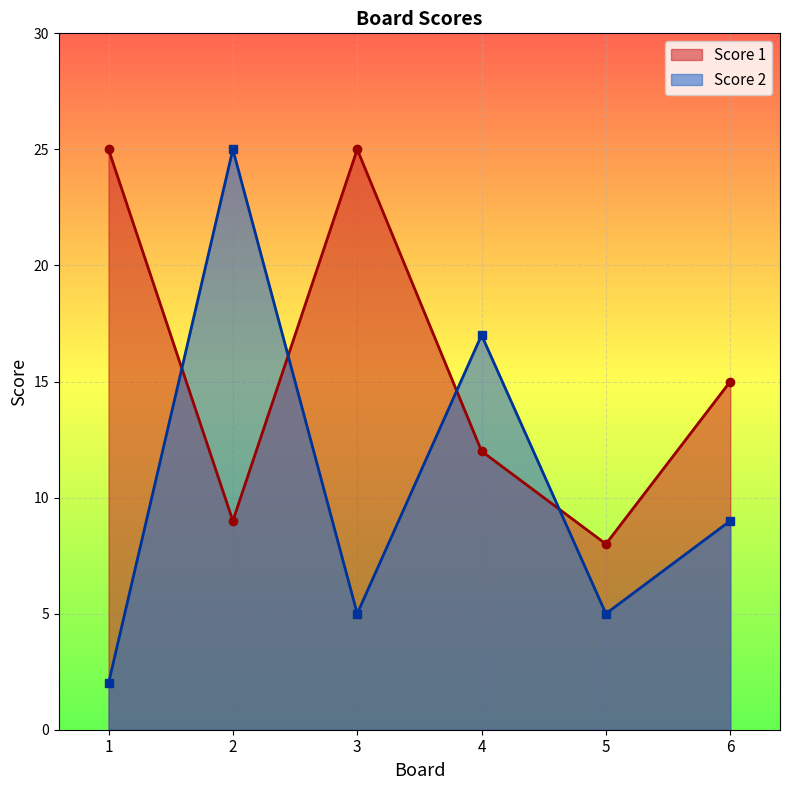

Rank the series by their average value, from highest to lowest.

Score 1, Score 2